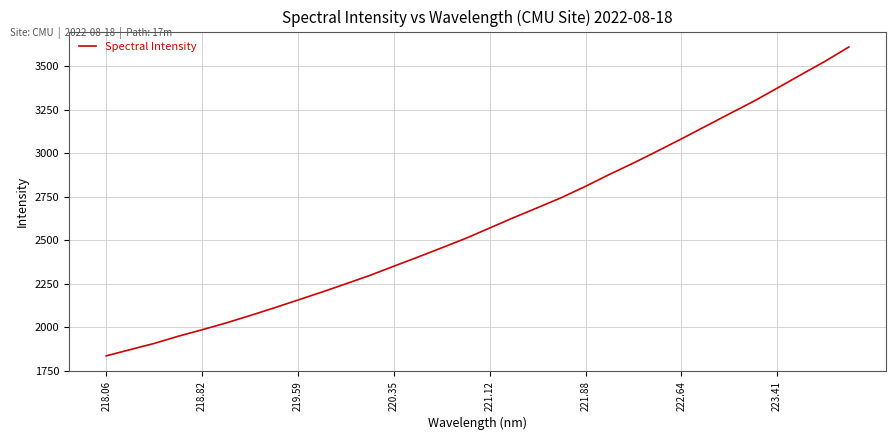

What is the greatest value displayed?

3610.9